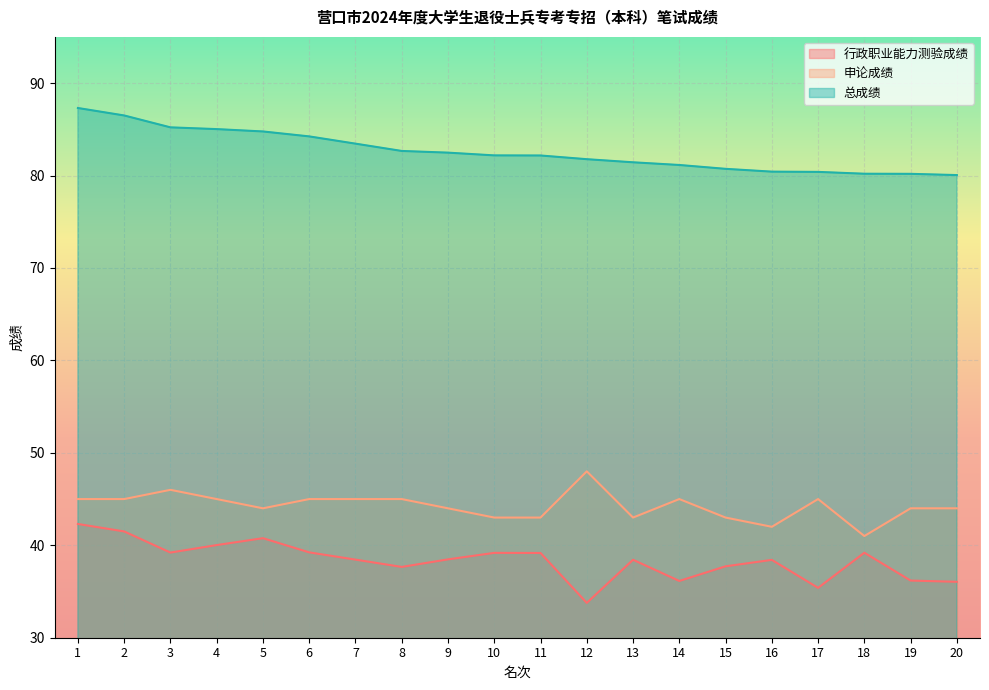

Reading left to right, extract all data points from this chart.

行政职业能力测验成绩: 1=42.3	2=41.5	3=39.2	4=40.0	5=40.8	6=39.2	7=38.5	8=37.7	9=38.5	10=39.2	11=39.2	12=33.8	13=38.4	14=36.1	15=37.7	16=38.4	17=35.4	18=39.2	19=36.2	20=36.0
申论成绩: 1=45.0	2=45.0	3=46.0	4=45.0	5=44.0	6=45.0	7=45.0	8=45.0	9=44.0	10=43.0	11=43.0	12=48.0	13=43.0	14=45.0	15=43.0	16=42.0	17=45.0	18=41.0	19=44.0	20=44.0
总成绩: 1=87.3	2=86.5	3=85.2	4=85.0	5=84.8	6=84.2	7=83.5	8=82.7	9=82.5	10=82.2	11=82.2	12=81.8	13=81.4	14=81.1	15=80.7	16=80.4	17=80.4	18=80.2	19=80.2	20=80.0